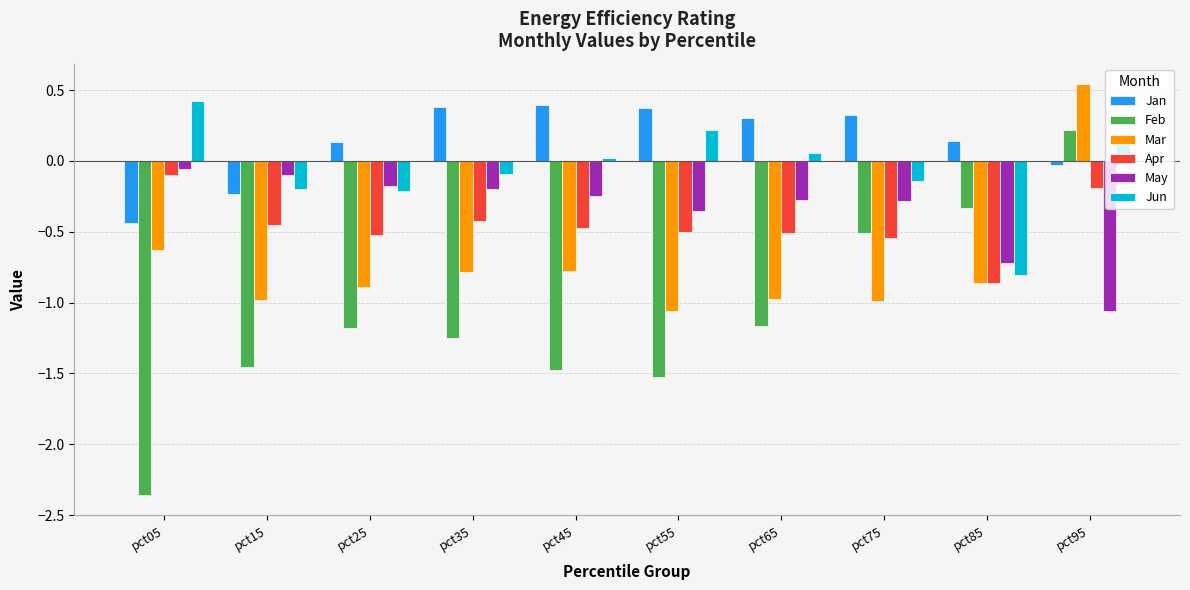

What is the difference between the maximum and minimum values in the Apr series?

0.8